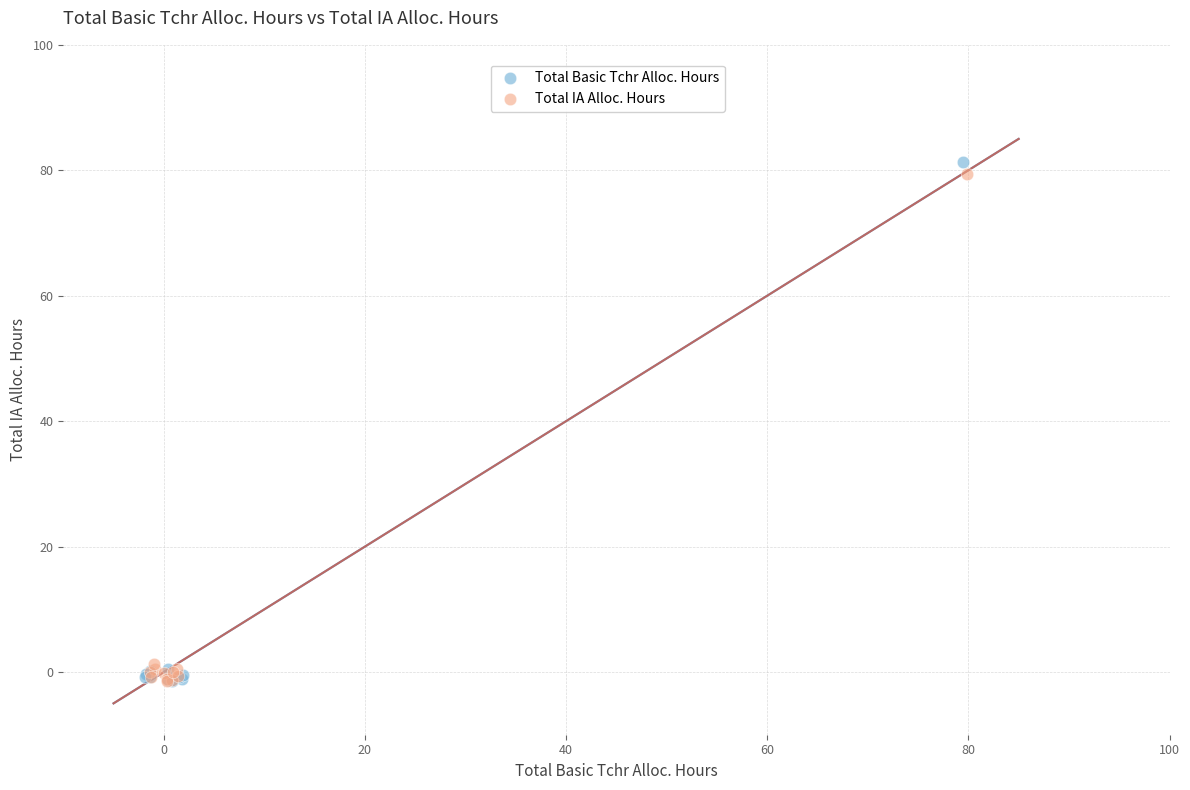

Which series has the largest Y range (max minus min)?

Total Basic Tchr Alloc. Hours